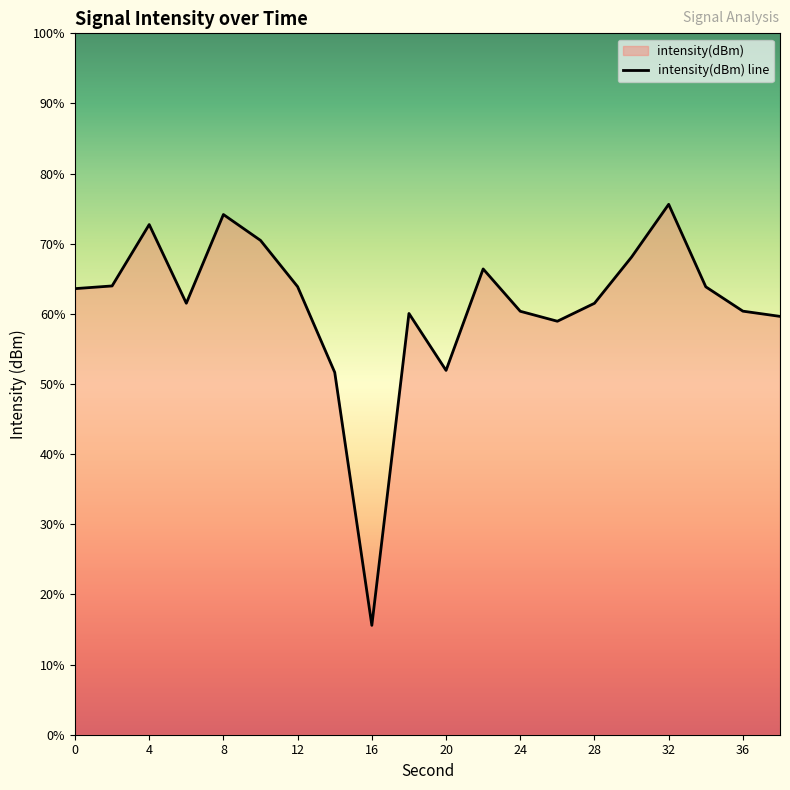

The value at 20 is -134.0. True or false?

True